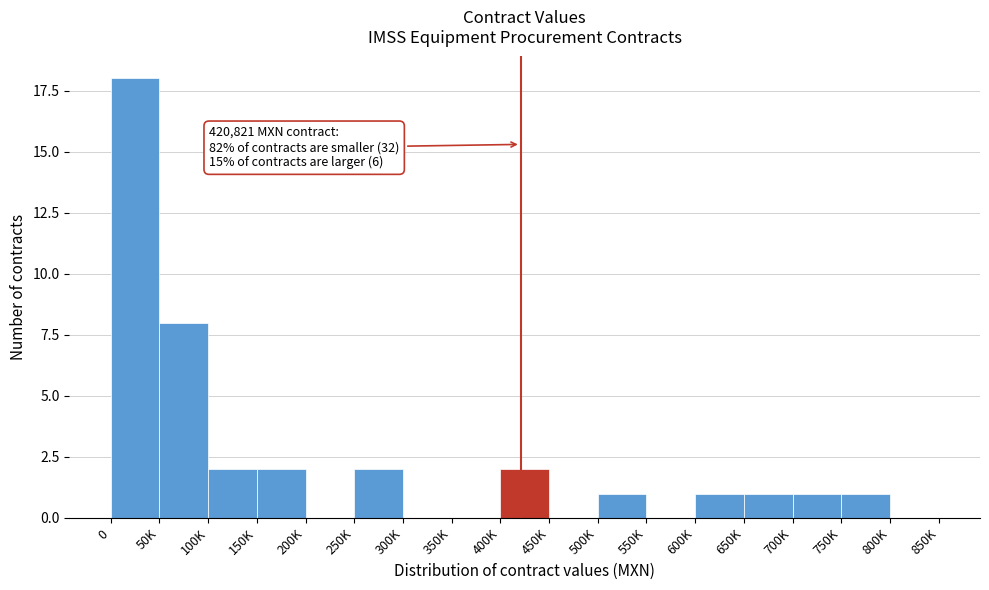

Reading left to right, transcribe all the data shown in this chart.

0=18	50K=8	100K=2	150K=2	200K=0	250K=2	300K=0	350K=0	400K=2	450K=0	500K=1	550K=0	600K=1	650K=1	700K=1	750K=1	800K=0